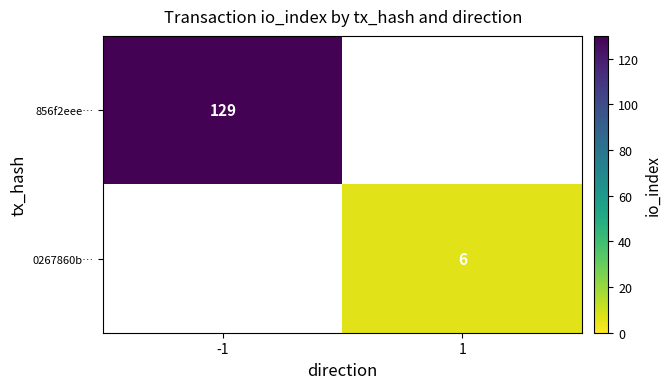

True or false: 856f2eee… has a value of 129 at -1.

True